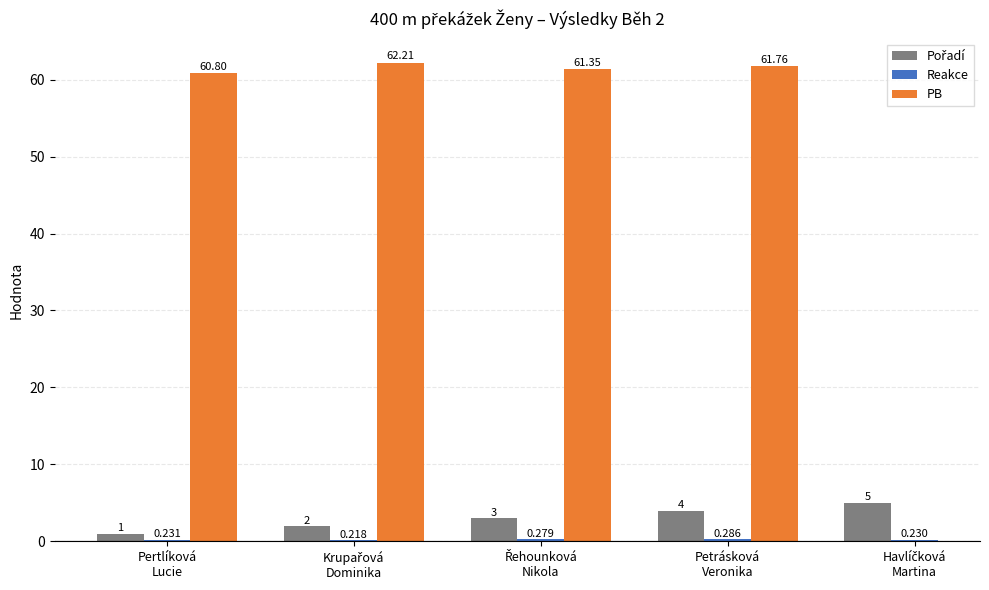

Between Řehounková
Nikola and Havlíčková
Martina, which series saw the biggest shift?

Pořadí